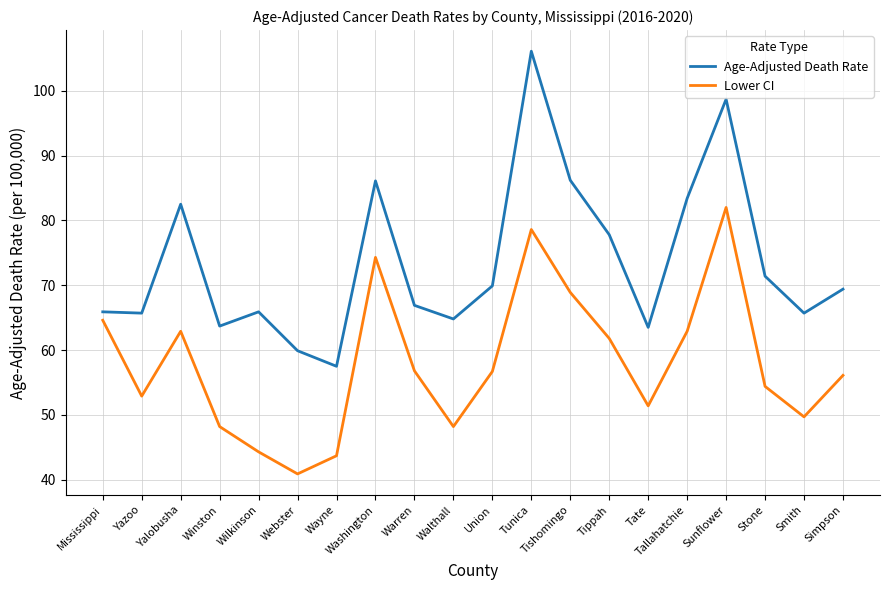

What is the maximum value shown in the chart?

106.1